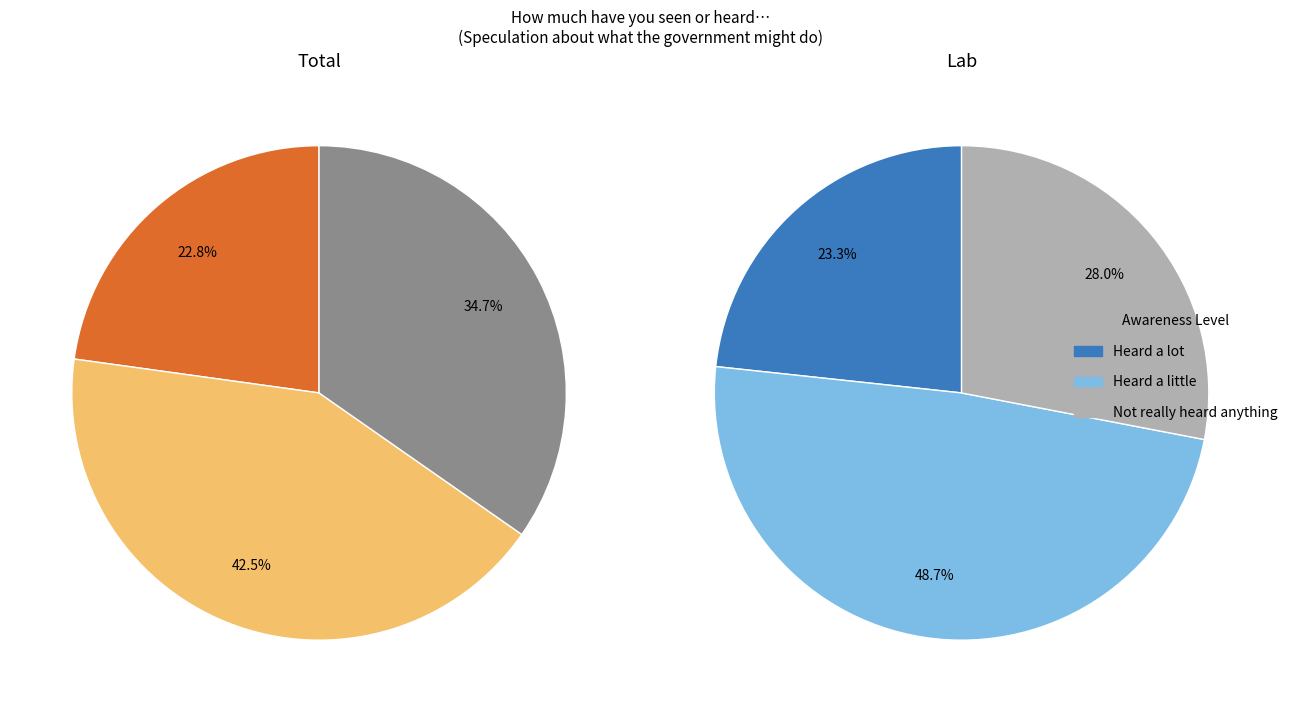

How many segments does this pie chart have?

3